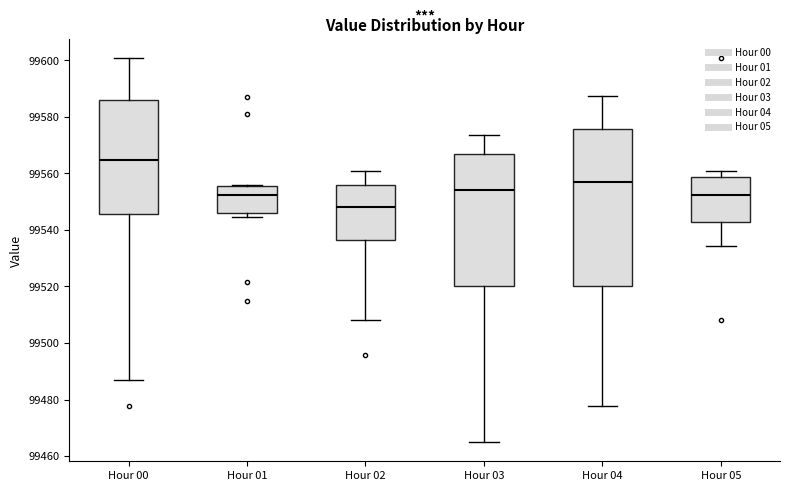

Which box's median line is the lowest?

Hour 02